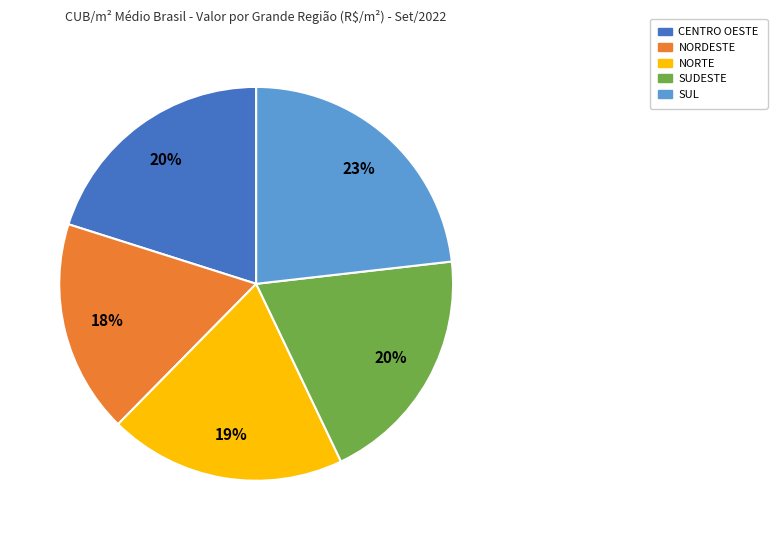

How many segments does this pie chart have?

5